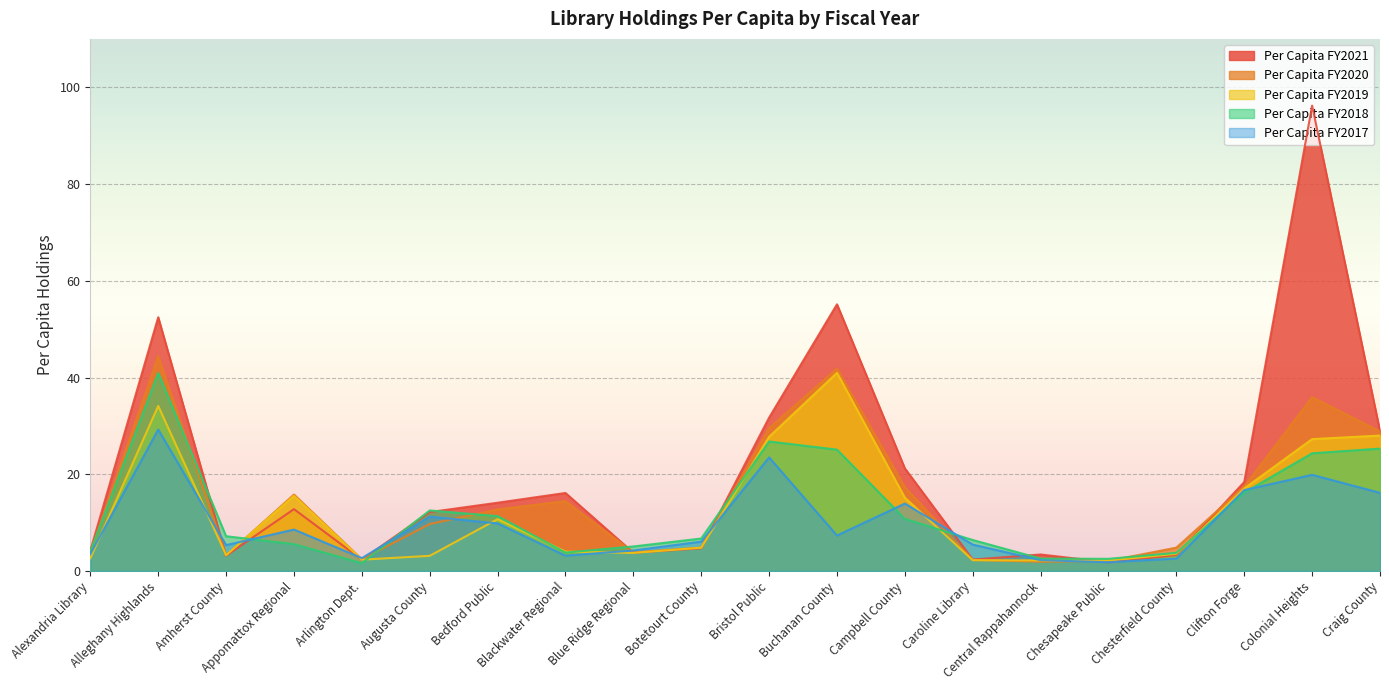

Reading left to right, extract all data points from this chart.

Per Capita FY2021: 4.2	52.5	3.2	12.8	2.3	12.2	14.1	16.1	3.8	4.7	31.7	55.1	21.2	2.4	3.4	1.8	3.3	18.4	96.2	28.9
Per Capita FY2020: 3.9	44.4	3.2	15.8	2.4	9.7	12.7	14.5	3.9	4.8	29.6	41.9	17.4	2.3	1.9	2.1	4.8	17.5	35.9	28.9
Per Capita FY2019: 2.6	34.1	3.3	15.5	2.3	3.1	10.7	4.0	3.7	4.8	27.8	41.0	15.2	2.2	2.2	2.2	3.6	17.1	27.3	28.0
Per Capita FY2018: 4.0	40.9	7.2	5.6	1.6	12.5	11.3	3.8	5.1	6.7	26.8	25.1	10.8	6.4	2.6	2.5	3.8	16.2	24.3	25.3
Per Capita FY2017: 3.5	29.3	5.4	8.6	2.7	11.2	9.8	3.2	4.2	6.1	23.5	7.3	13.9	5.5	2.2	1.8	2.6	16.7	19.9	16.2